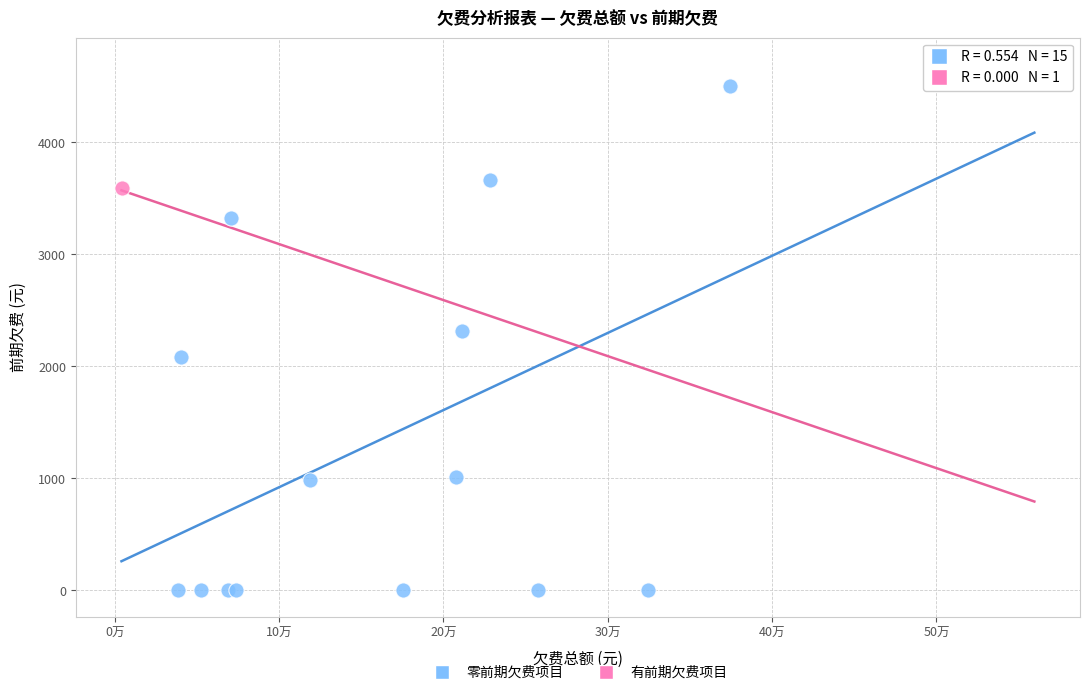

What are all the series names shown in the legend?

零前期欠费项目, 有前期欠费项目